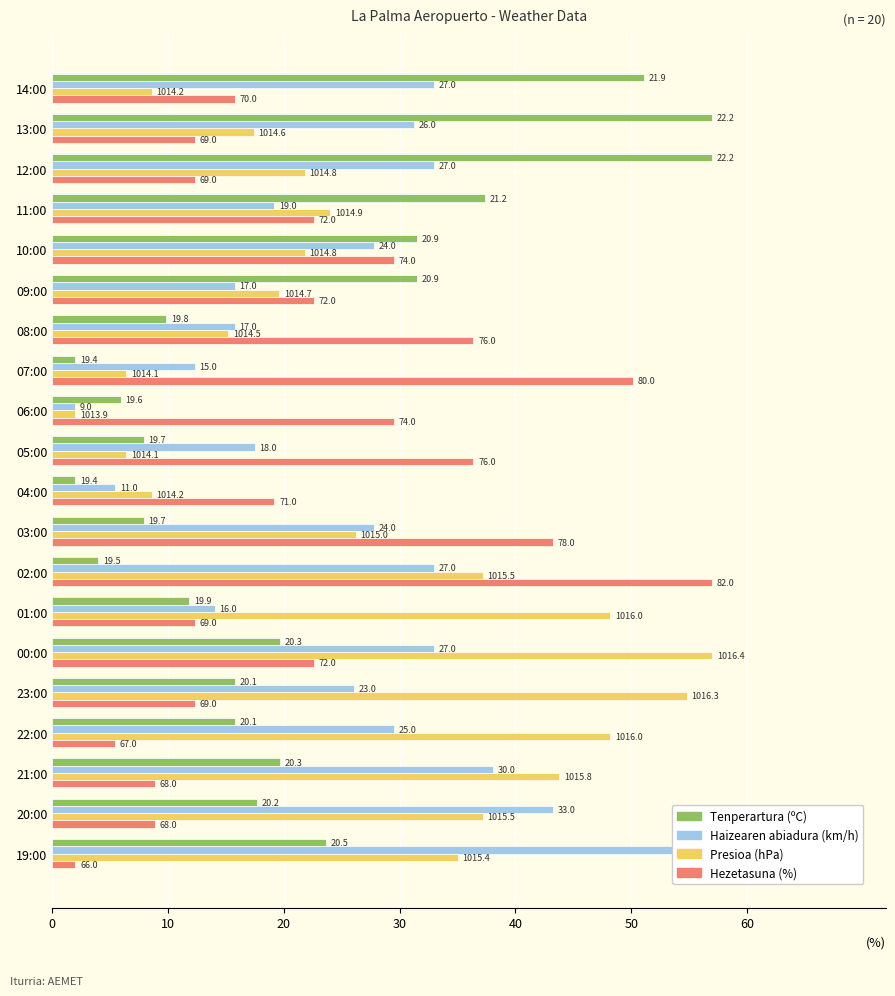

What are all the series names shown in the legend?

Tenperartura (ºC), Haizearen abiadura (km/h), Presioa (hPa), Hezetasuna (%)